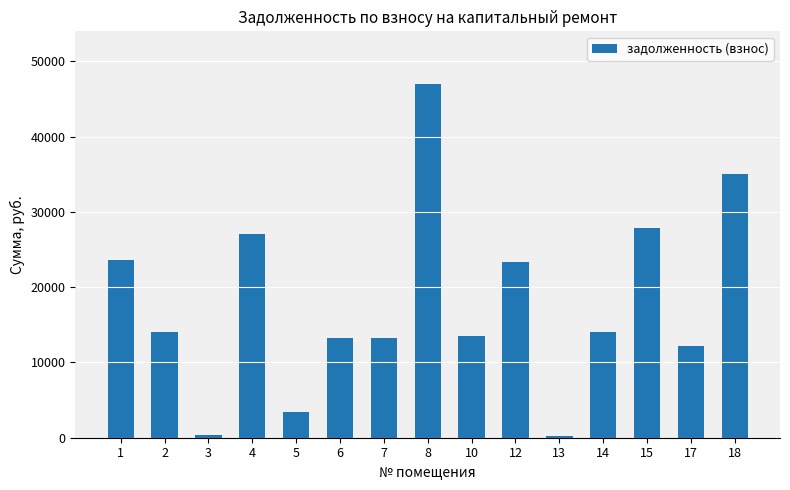

Are the bars horizontal?

No